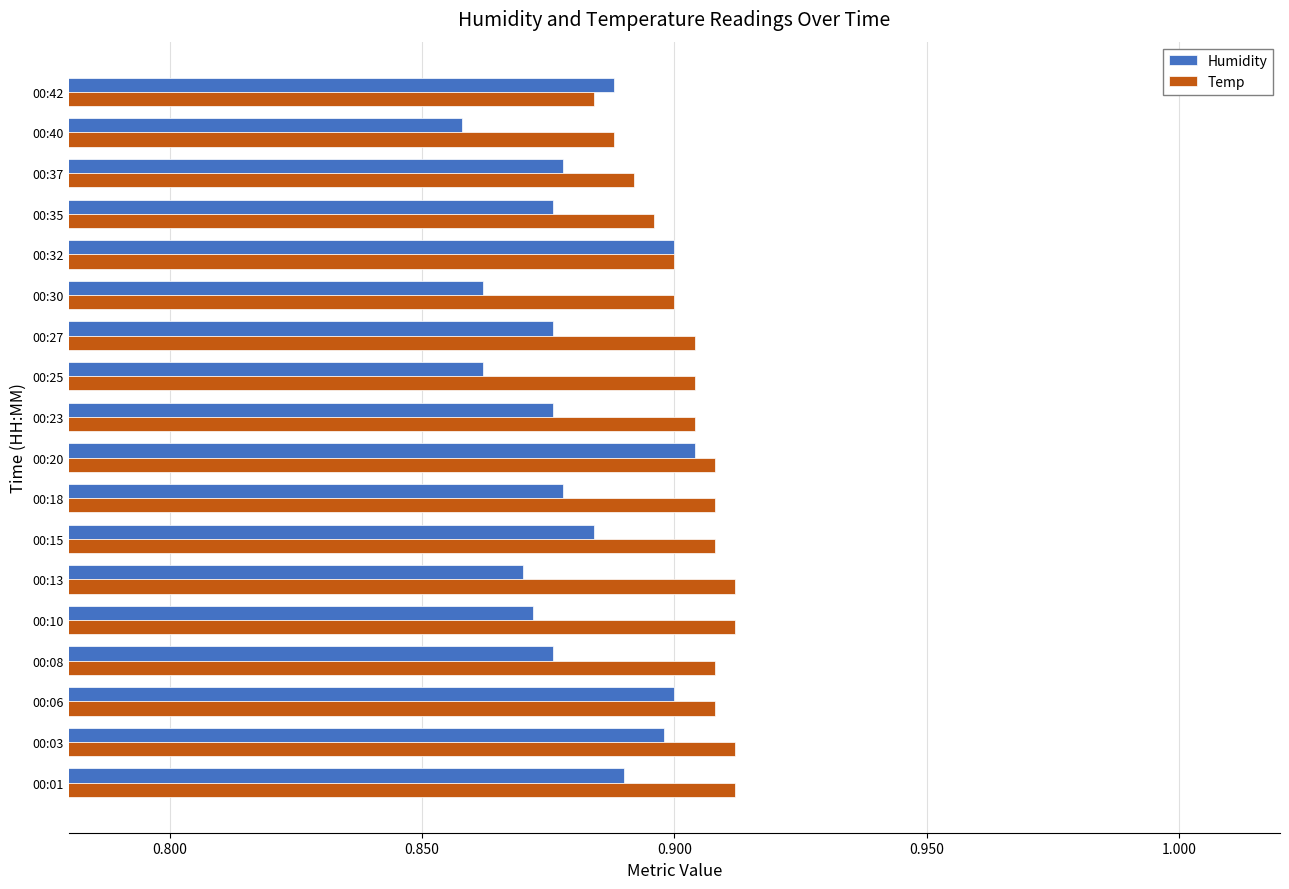

What is the sum of all Temp values?

16.3